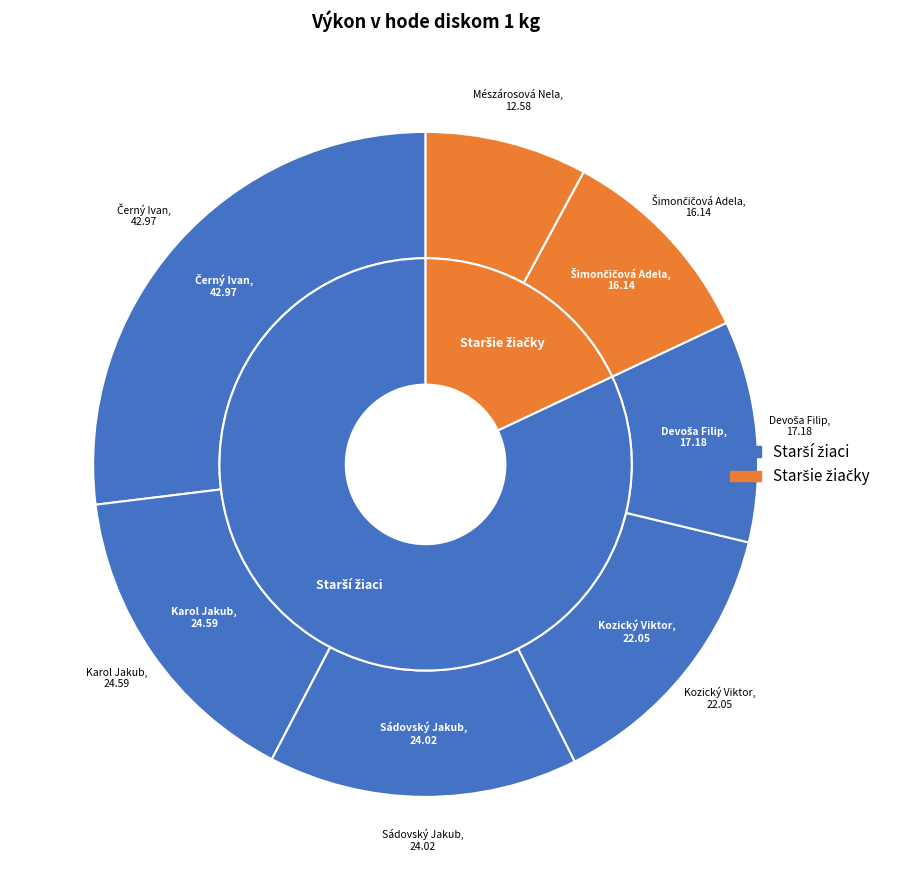

To the nearest percent, what is the difference between the Černý Ivan (Starší žiaci) and Sádovský Jakub (Starší žiaci) slice percentages?

12%